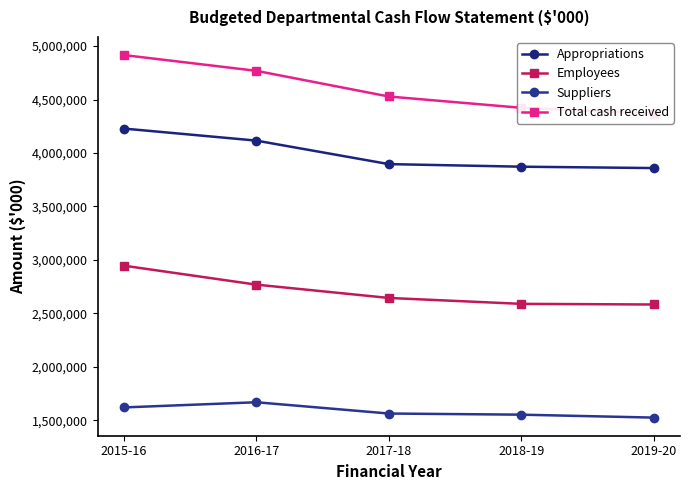

What is the maximum value for Total cash received?

4915716